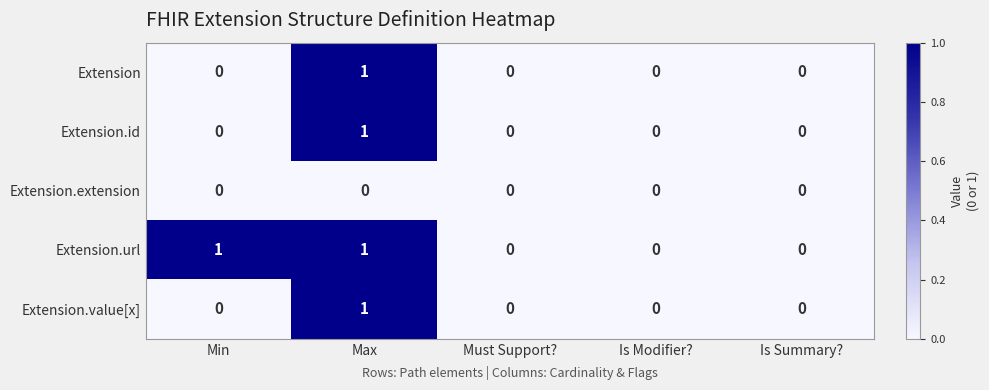

The Extension.url series shows 0 at Is Modifier?. True or false?

True